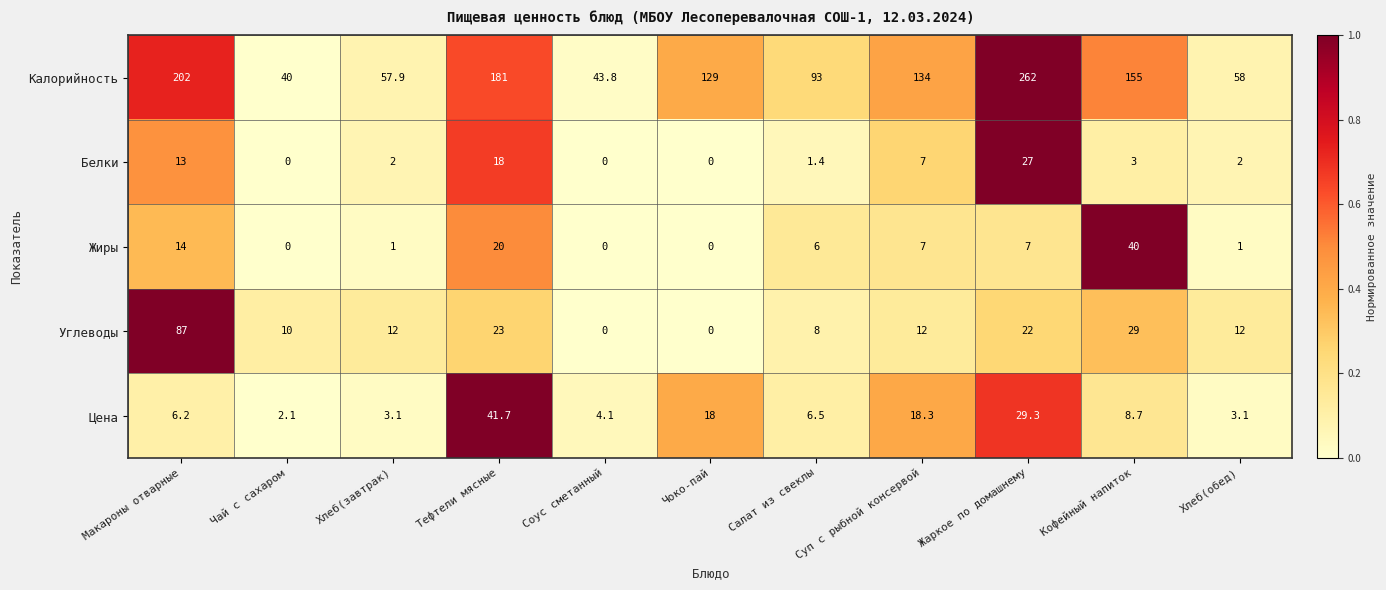

Where does the Калорийность series first go above 129?

Макароны отварные